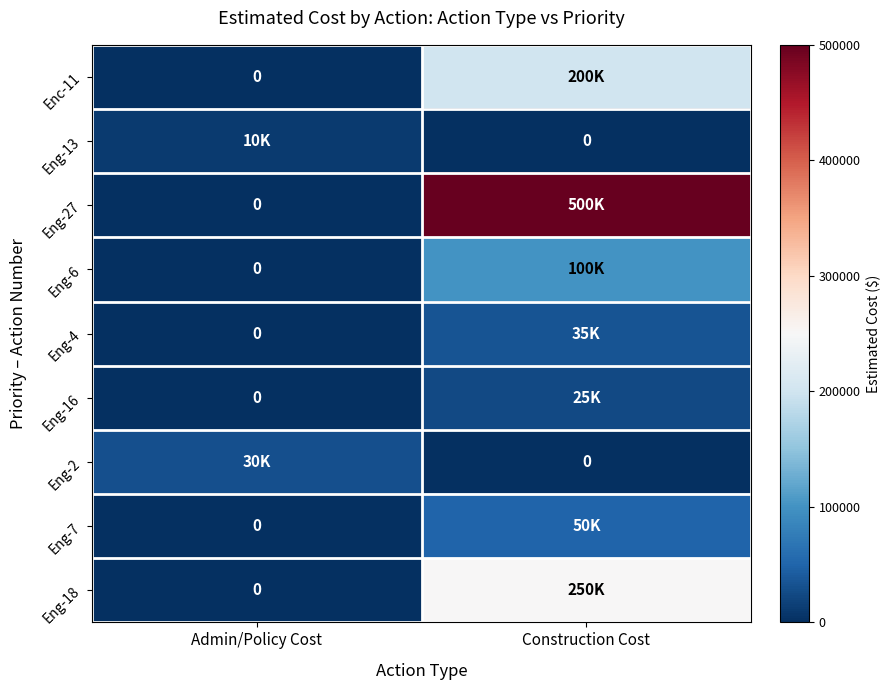

What is the difference between the highest and lowest values at Construction Cost?

500000